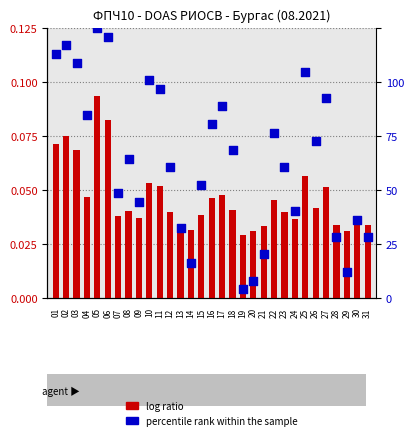

At which category is the sum across all series the highest?

05